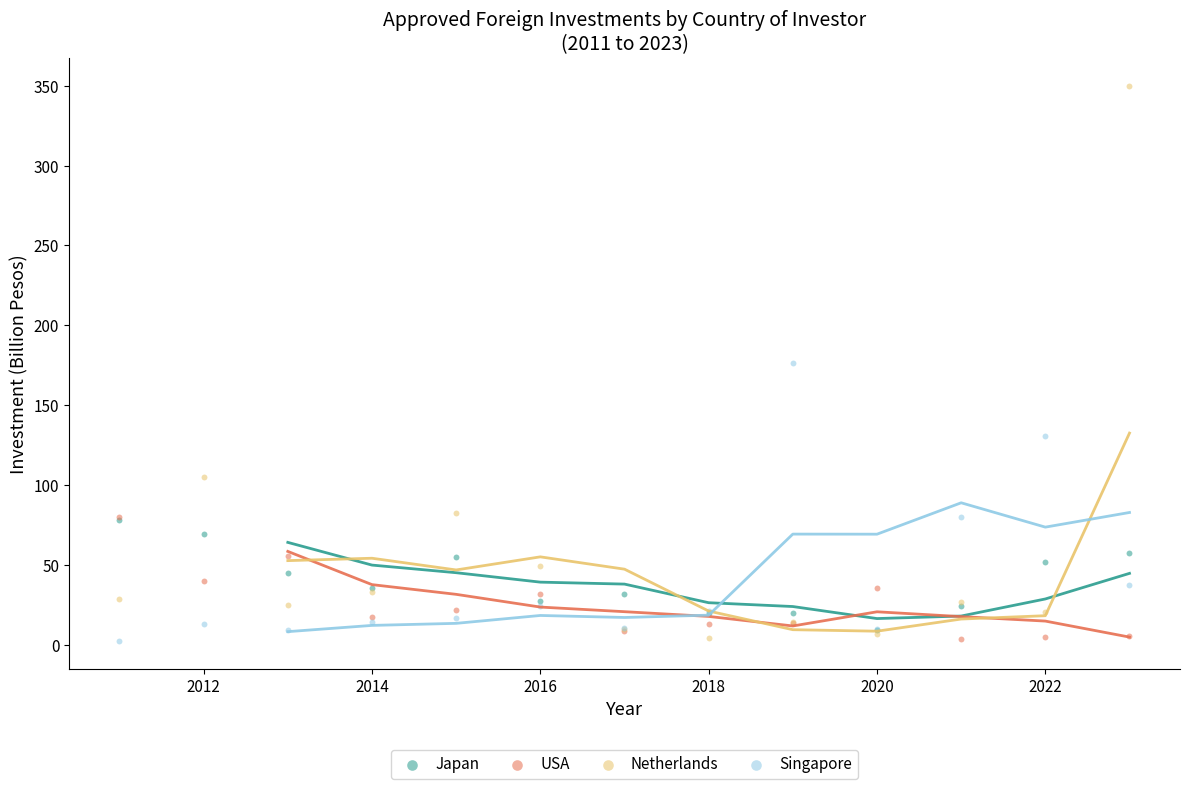

What are all the series names shown in the legend?

Japan, USA, Netherlands, Singapore